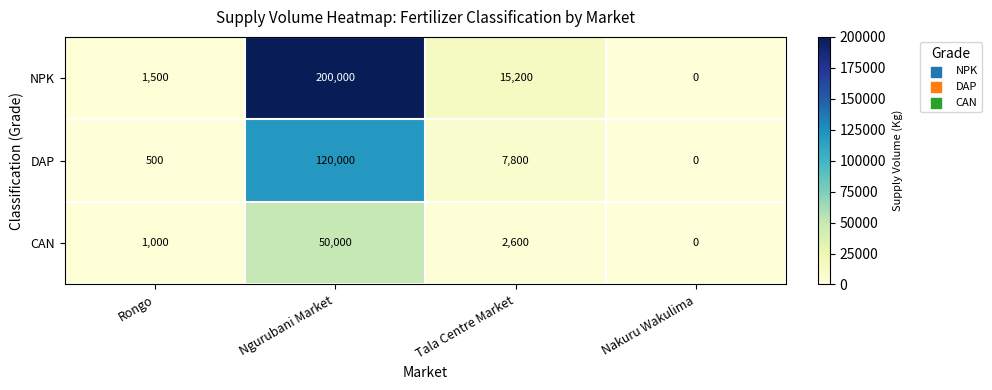

Rank the series by their maximum value, from highest to lowest.

NPK, DAP, CAN